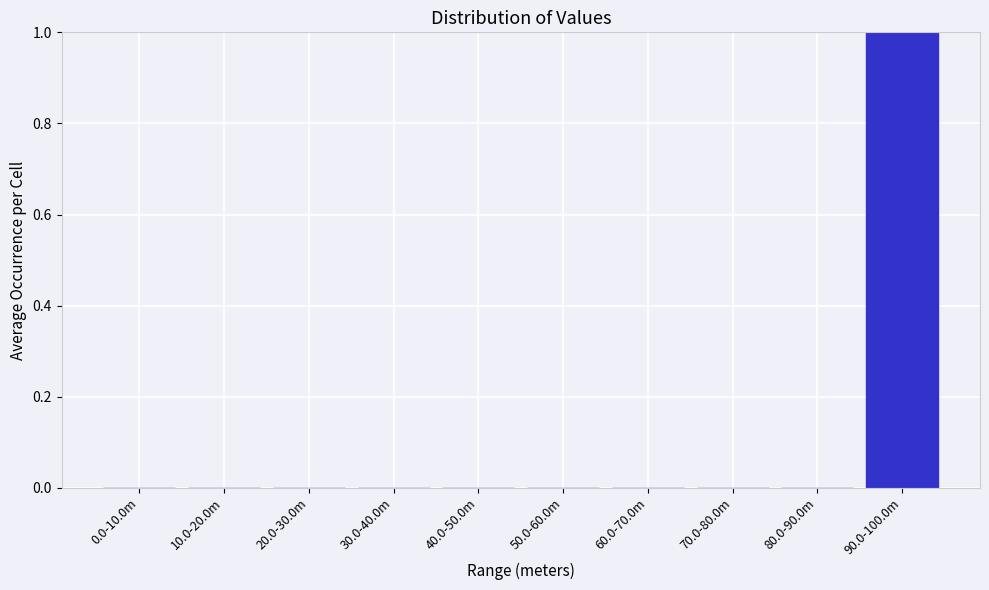

Reading left to right, transcribe all the data shown in this chart.

0.0-10.0m=0	10.0-20.0m=0	20.0-30.0m=0	30.0-40.0m=0	40.0-50.0m=0	50.0-60.0m=0	60.0-70.0m=0	70.0-80.0m=0	80.0-90.0m=0	90.0-100.0m=1